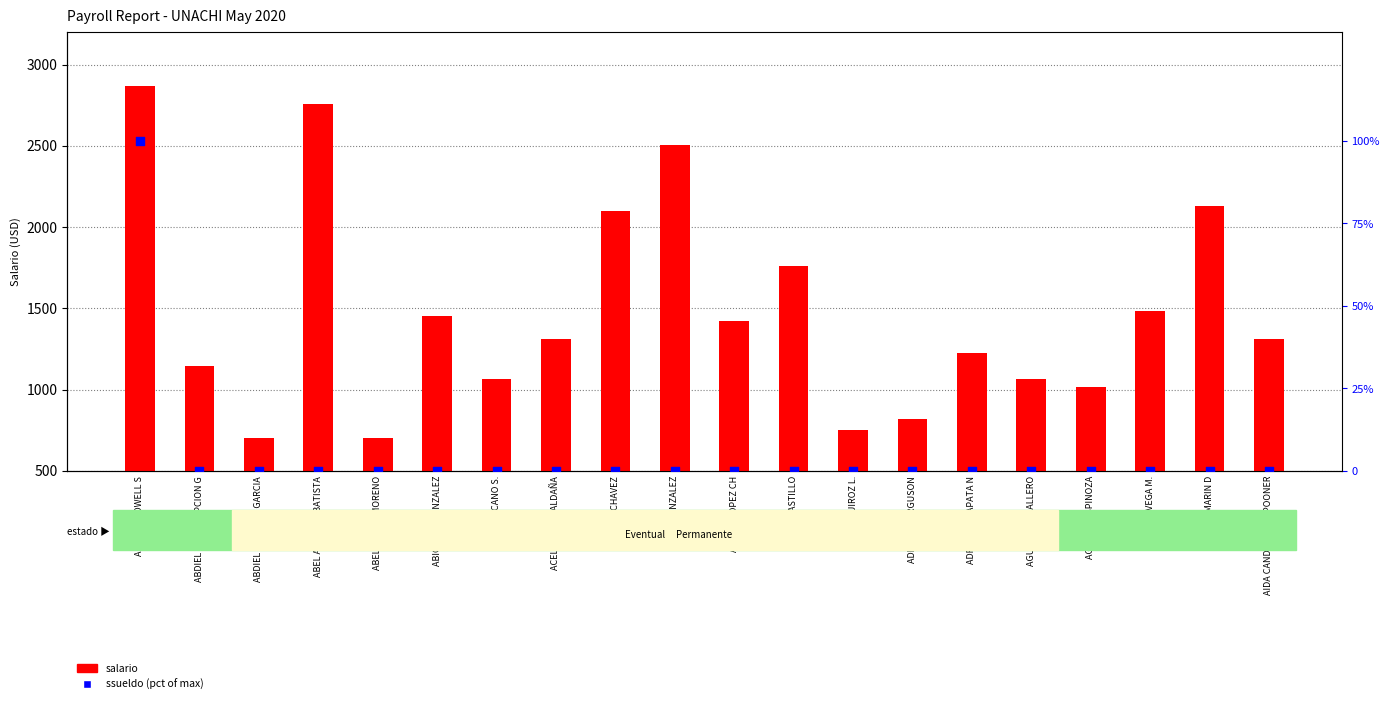

What are all the series names shown in the legend?

salario, ssueldo (pct of max)